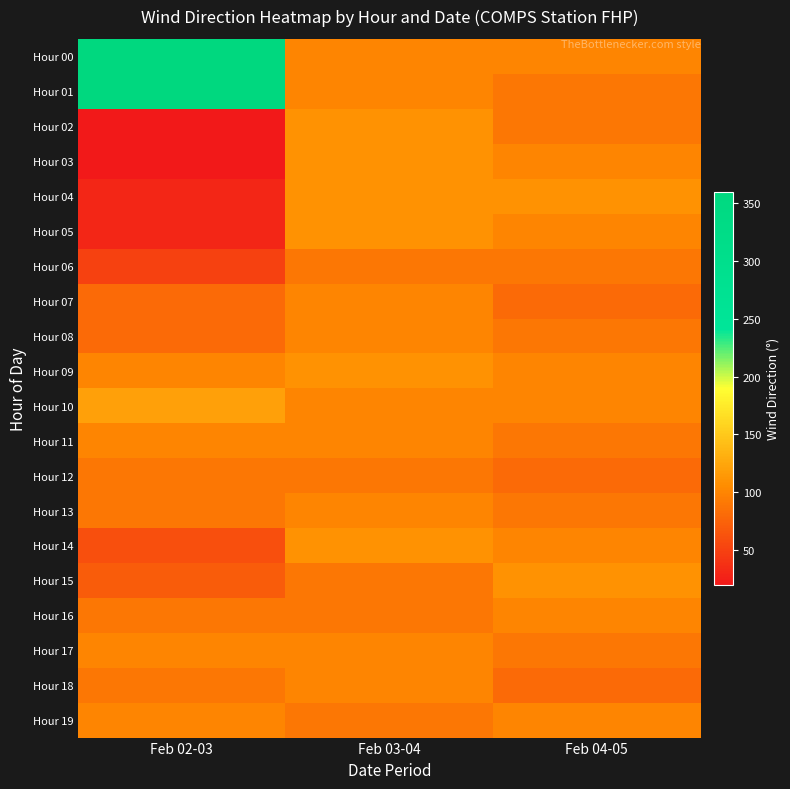

Reading left to right, extract all data points from this chart.

Hour 00: Feb 02-03=360	Feb 03-04=100	Feb 04-05=100
Hour 01: Feb 02-03=360	Feb 03-04=100	Feb 04-05=90
Hour 02: Feb 02-03=20	Feb 03-04=110	Feb 04-05=90
Hour 03: Feb 02-03=20	Feb 03-04=110	Feb 04-05=100
Hour 04: Feb 02-03=30	Feb 03-04=110	Feb 04-05=110
Hour 05: Feb 02-03=30	Feb 03-04=110	Feb 04-05=100
Hour 06: Feb 02-03=50	Feb 03-04=90	Feb 04-05=90
Hour 07: Feb 02-03=80	Feb 03-04=100	Feb 04-05=80
Hour 08: Feb 02-03=80	Feb 03-04=100	Feb 04-05=90
Hour 09: Feb 02-03=100	Feb 03-04=110	Feb 04-05=100
Hour 10: Feb 02-03=120	Feb 03-04=100	Feb 04-05=100
Hour 11: Feb 02-03=100	Feb 03-04=100	Feb 04-05=90
Hour 12: Feb 02-03=90	Feb 03-04=90	Feb 04-05=80
Hour 13: Feb 02-03=90	Feb 03-04=100	Feb 04-05=90
Hour 14: Feb 02-03=60	Feb 03-04=110	Feb 04-05=100
Hour 15: Feb 02-03=70	Feb 03-04=90	Feb 04-05=110
Hour 16: Feb 02-03=90	Feb 03-04=90	Feb 04-05=100
Hour 17: Feb 02-03=100	Feb 03-04=100	Feb 04-05=90
Hour 18: Feb 02-03=90	Feb 03-04=100	Feb 04-05=80
Hour 19: Feb 02-03=100	Feb 03-04=90	Feb 04-05=100